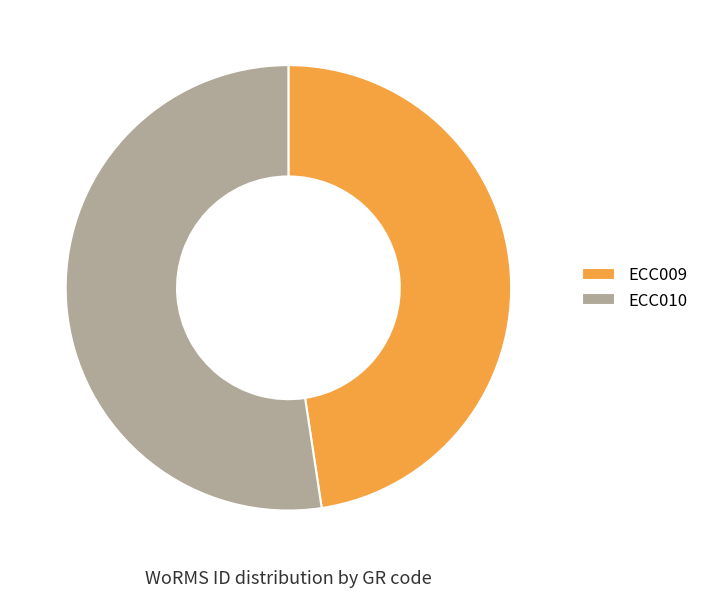

Between ECC009 and ECC010, which is larger?

ECC010